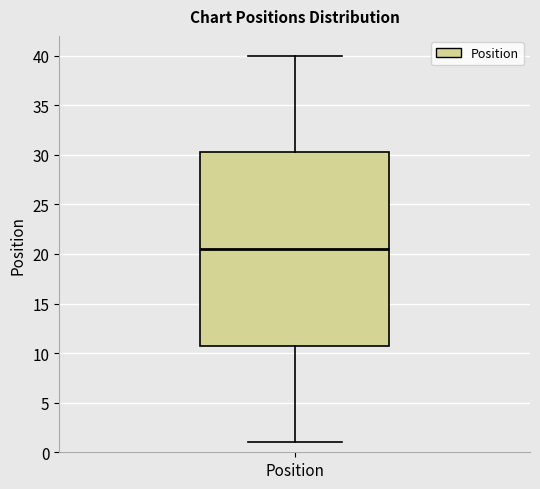

Where does the median line of the box for Position sit on the y-axis? The values are not printed on the chart, so give them approximately, as read against the axis.

20.5